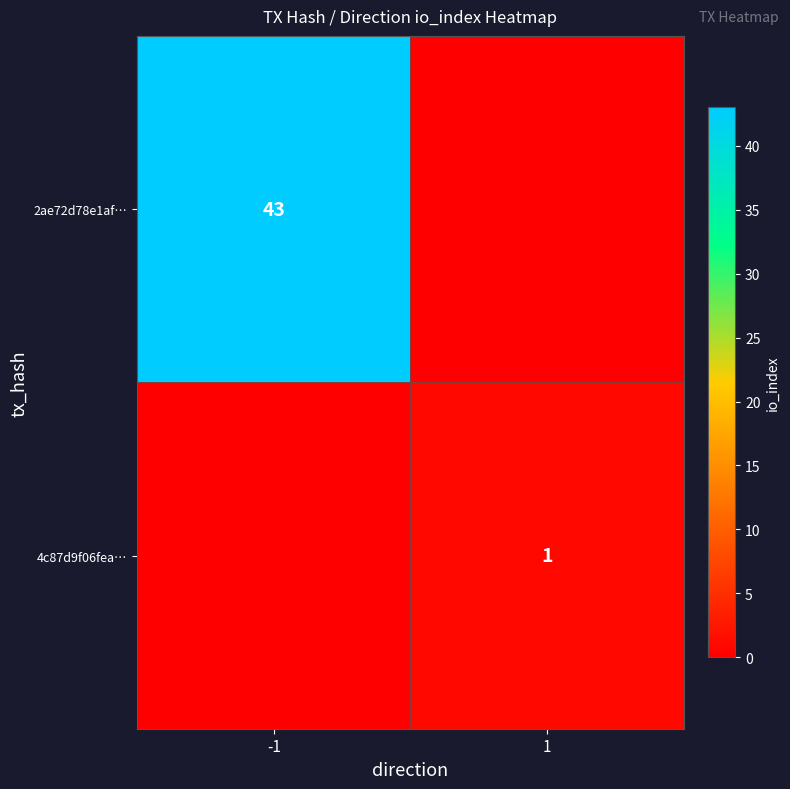

Is it true that 2ae72d78e1af… equals 43 at -1?

True